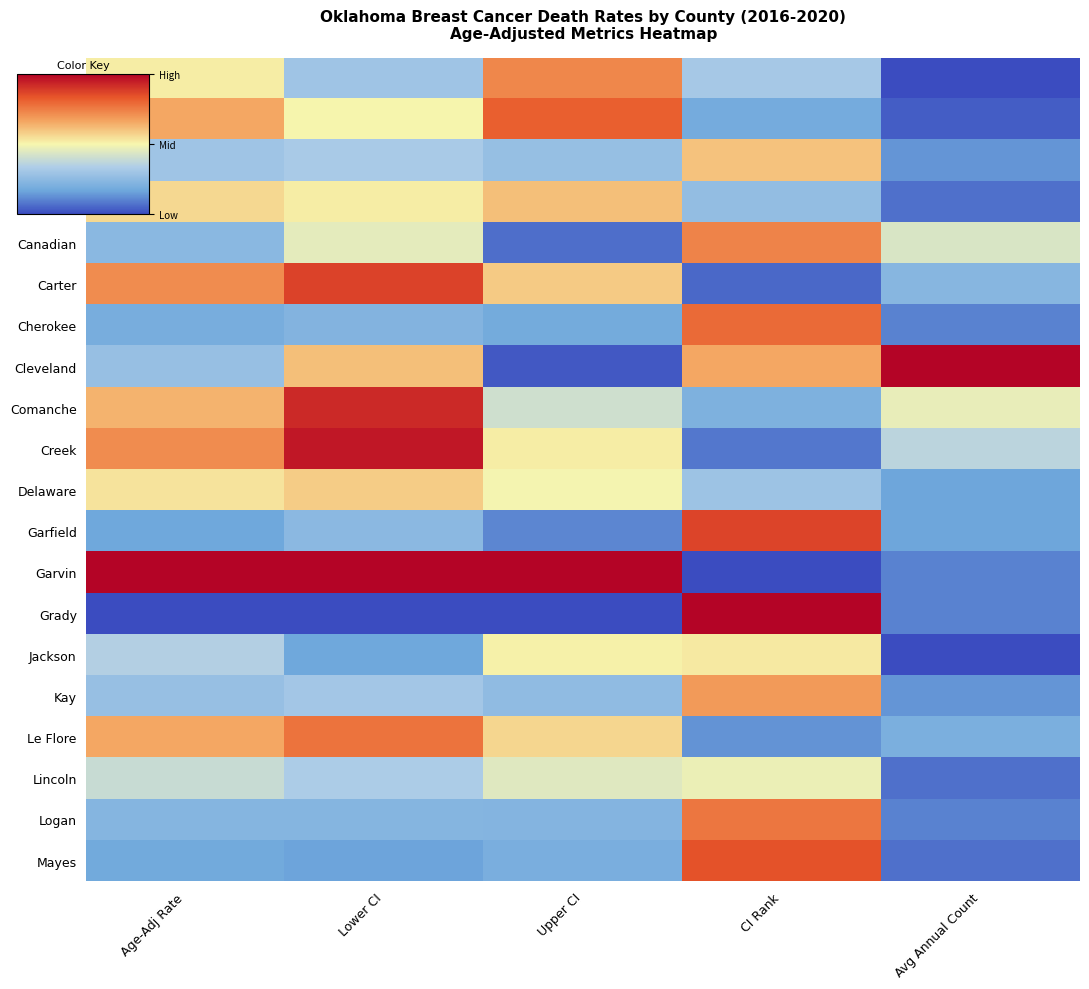

Rank the series by their maximum value, from lowest to highest.

Lincoln, Jackson, Delaware, Bryan, Caddo, Kay, Adair, Canadian, Logan, Le Flore, Cherokee, Beckham, Mayes, Garfield, Carter, Comanche, Creek, Cleveland, Garvin, Grady